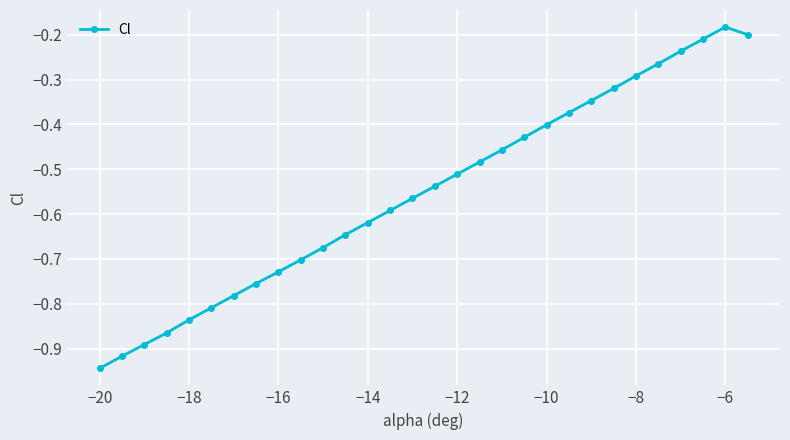

How many lines are shown in the chart?

1